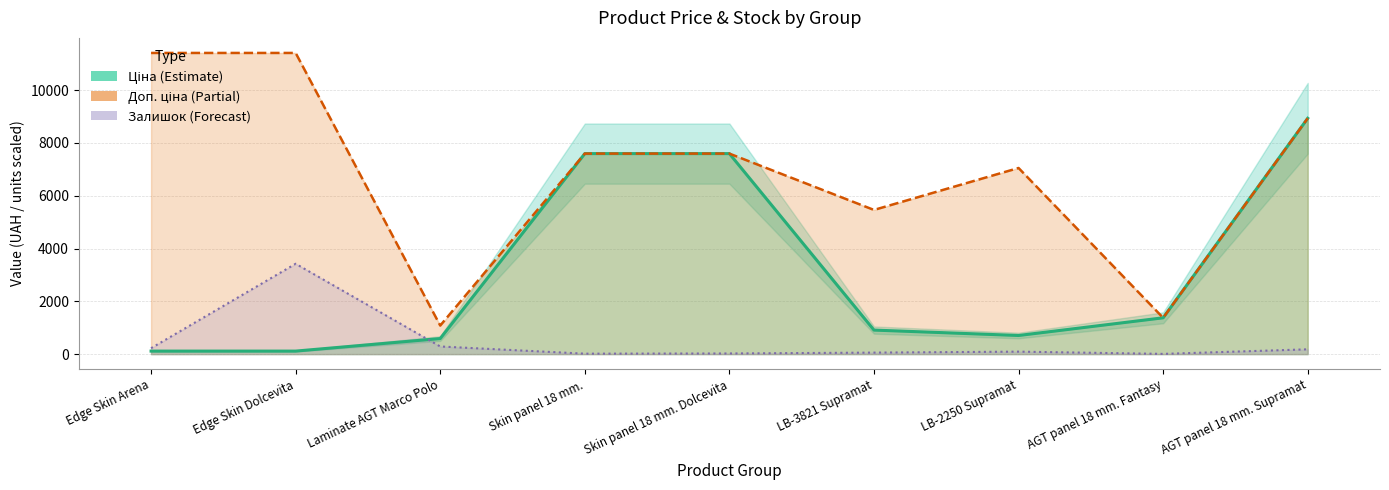

Reading left to right, extract all data points from this chart.

Ціна: Edge Skin Arena=114.1	Edge Skin Dolcevita=114.1	Laminate AGT Marco Polo=589.9	Skin panel 18 mm.=7596.5	Skin panel 18 mm. Dolcevita=7596.5	LB-3821 Supramat=910.4	LB-2250 Supramat=705.1	AGT panel 18 mm. Fantasy=1375.4	AGT panel 18 mm. Supramat=8934.1
Доп. ціна: Edge Skin Arena=11410.0	Edge Skin Dolcevita=11410.0	Laminate AGT Marco Polo=1081.7	Skin panel 18 mm.=7596.5	Skin panel 18 mm. Dolcevita=7596.5	LB-3821 Supramat=5462.3	LB-2250 Supramat=7051.3	AGT panel 18 mm. Fantasy=1375.0	AGT panel 18 mm. Supramat=8934.1
Залишок: Edge Skin Arena=224.7	Edge Skin Dolcevita=3423.0	Laminate AGT Marco Polo=289.3	Skin panel 18 mm.=16.8	Skin panel 18 mm. Dolcevita=24.4	LB-3821 Supramat=56.8	LB-2250 Supramat=93.6	AGT panel 18 mm. Fantasy=8.2	AGT panel 18 mm. Supramat=181.7